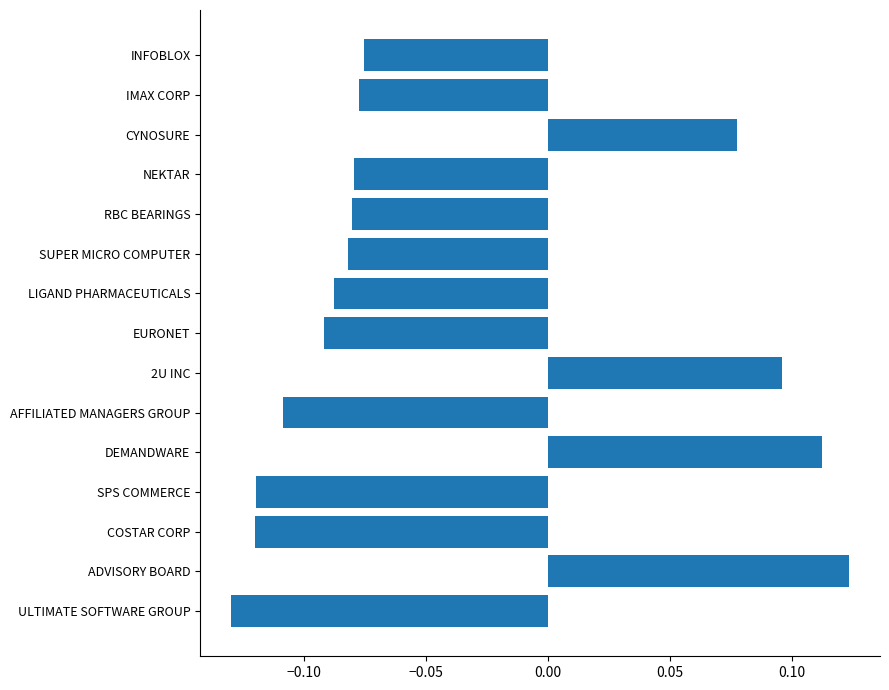

How many bars are there in total?

15